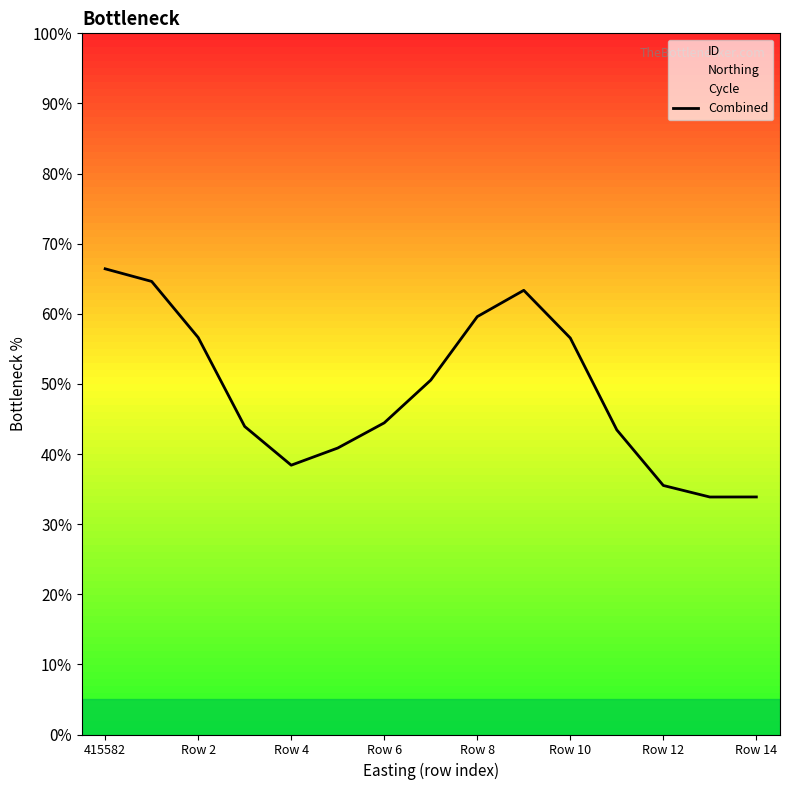

The value of Combined at Row 14 is 33.9. True or false?

True